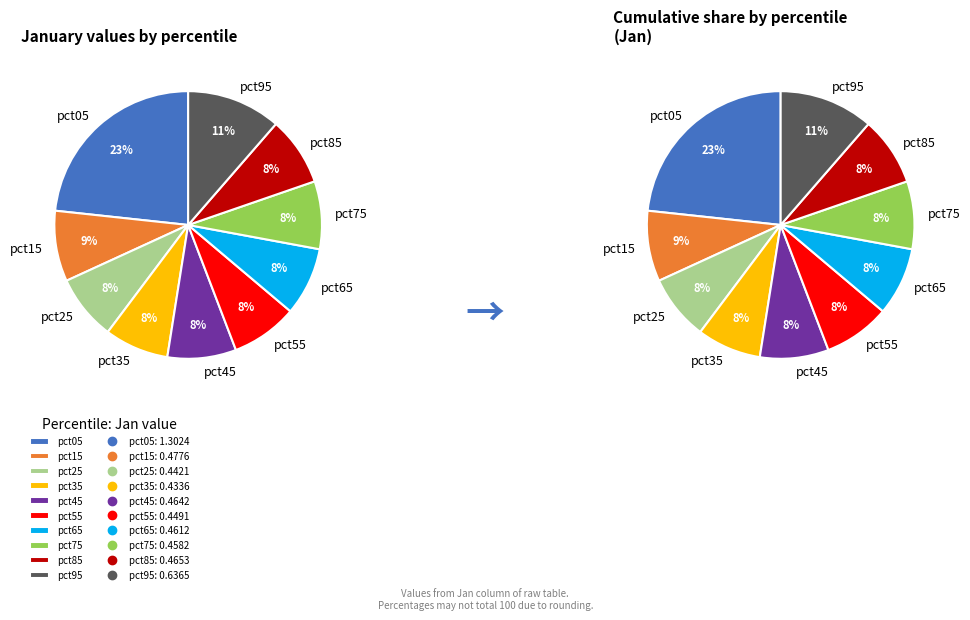

What percentage is the pct75 slice, to the nearest percent?

8%